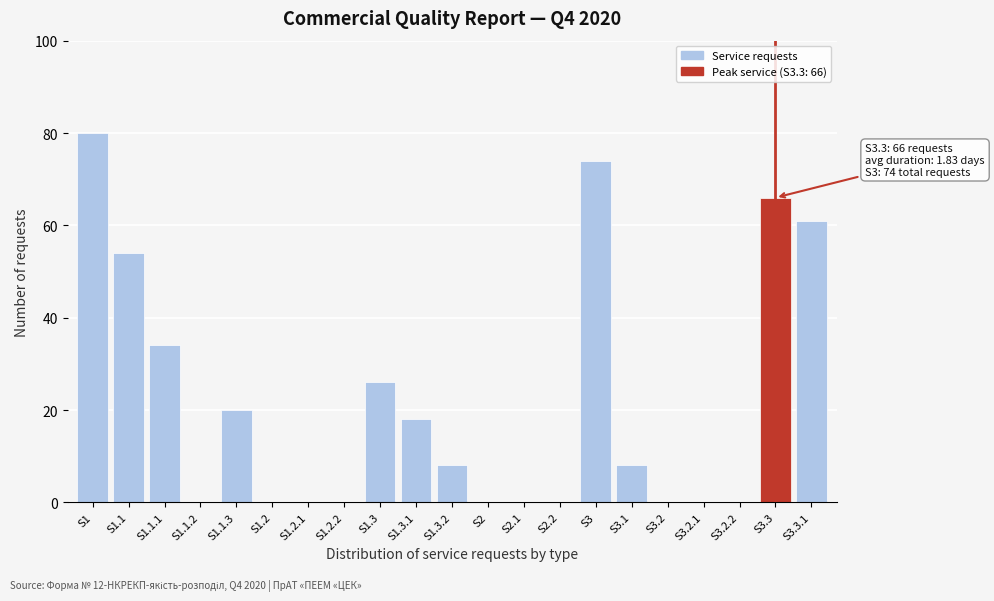

Reading right to left, list all the values displayed in this chart.

S3.3.1=61	S3.3=66	S3.2.2=0	S3.2.1=0	S3.2=0	S3.1=8	S3=74	S2.2=0	S2.1=0	S2=0	S1.3.2=8	S1.3.1=18	S1.3=26	S1.2.2=0	S1.2.1=0	S1.2=0	S1.1.3=20	S1.1.2=0	S1.1.1=34	S1.1=54	S1=80